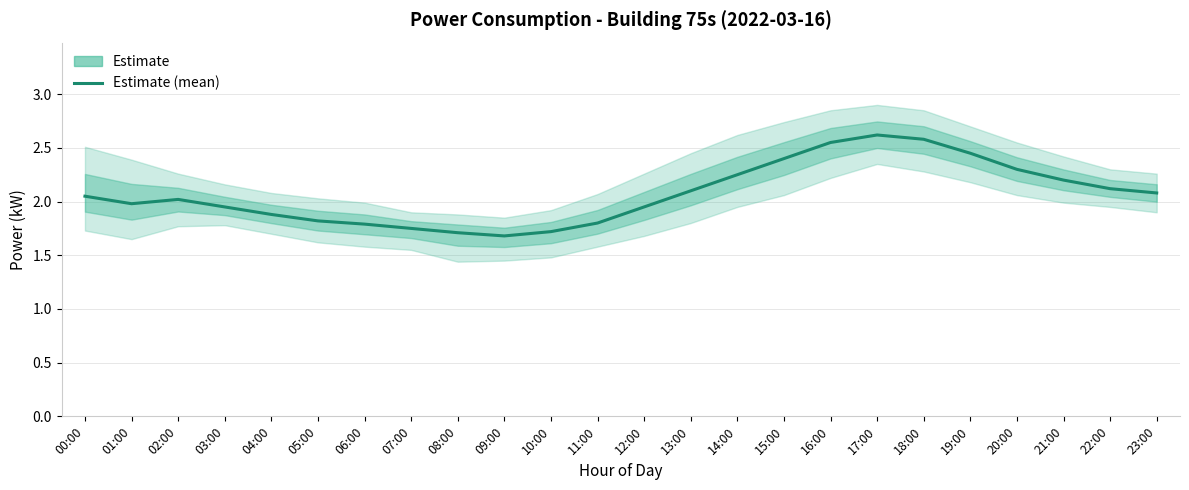

Count the number of values greater than 2.

13